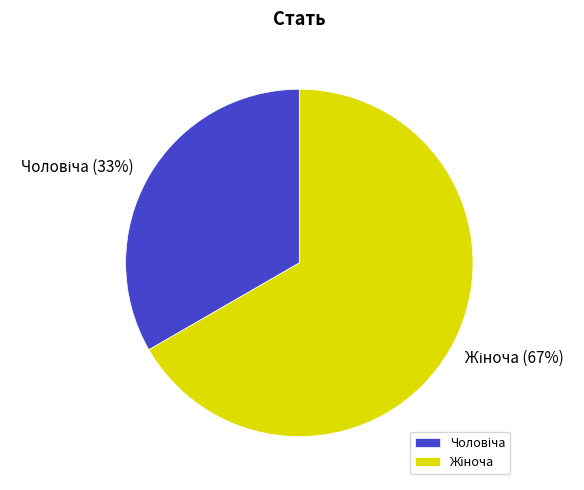

To the nearest percent, what is the average slice percentage?

50%